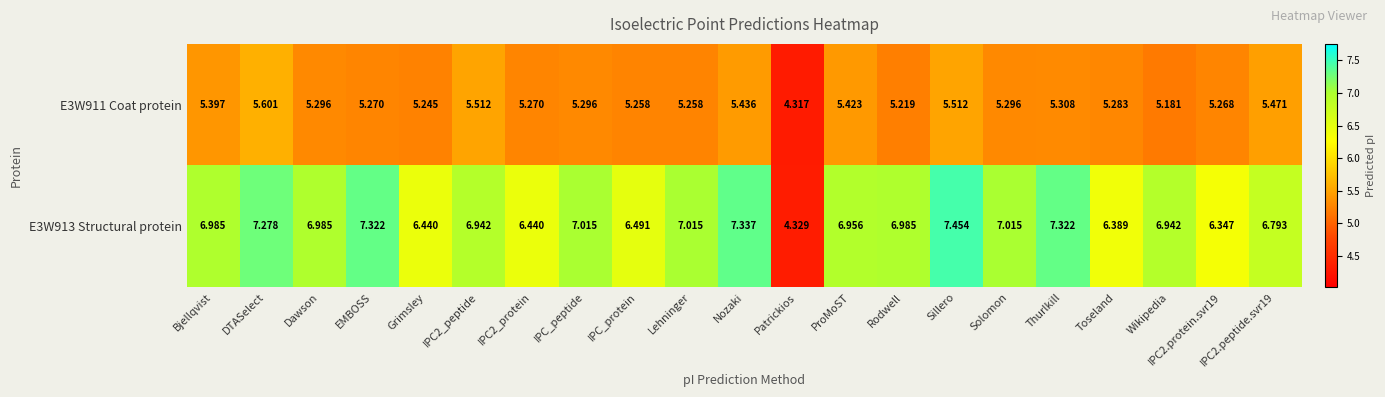

Where is E3W913 Structural protein nearest to the value 5?

Patrickios